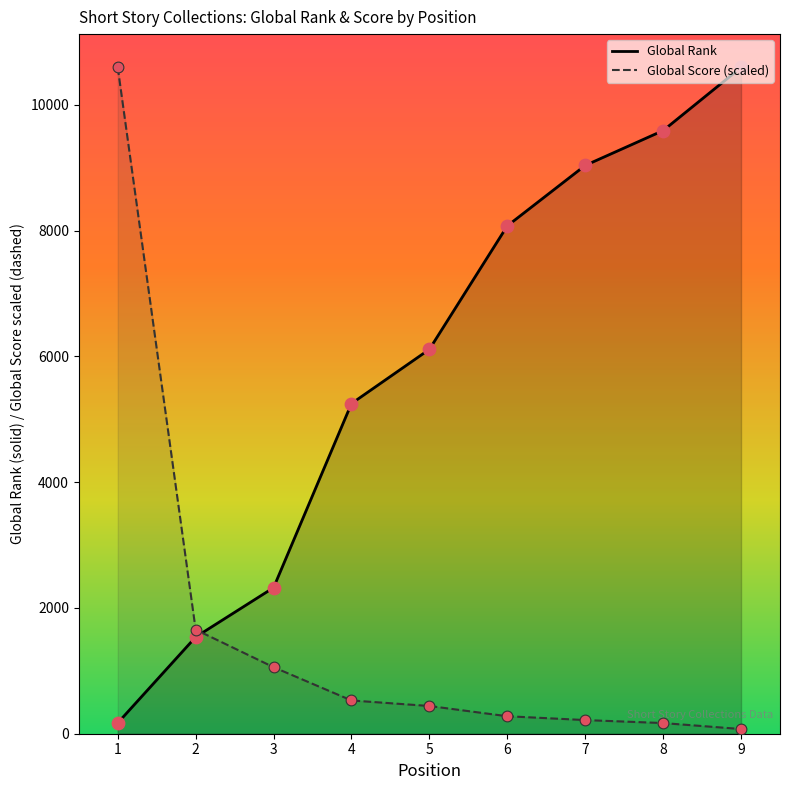

Which series has the largest total across all categories?

Global Rank